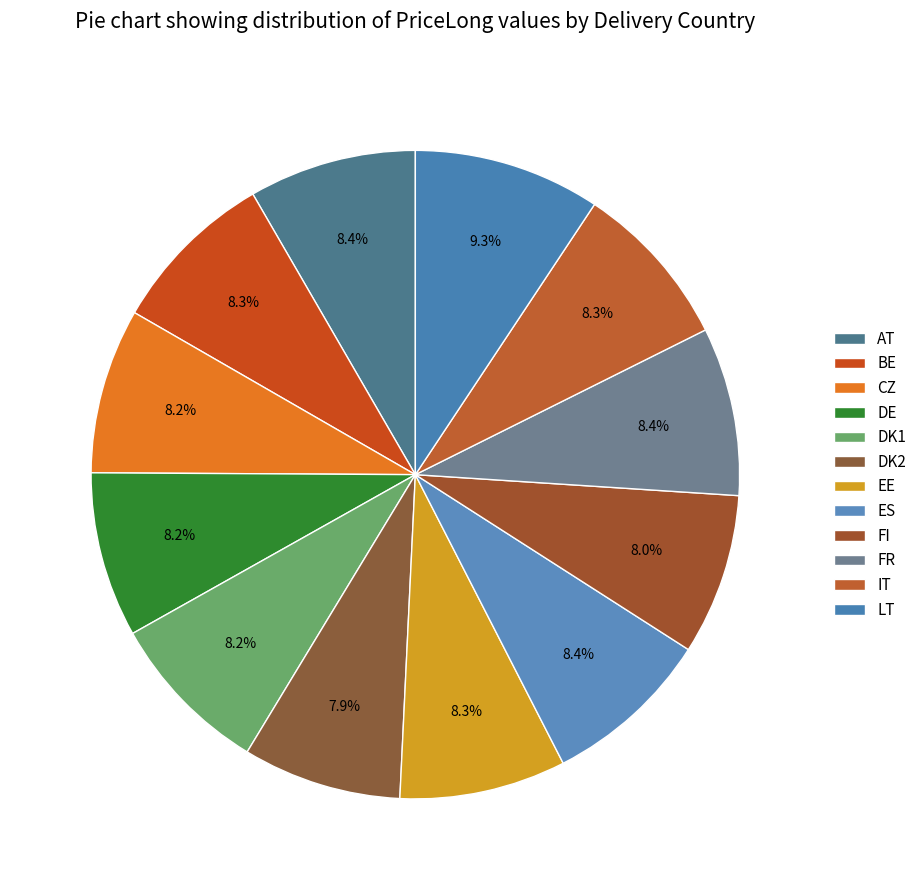

True or false: CZ accounts for 17% of the total.

False